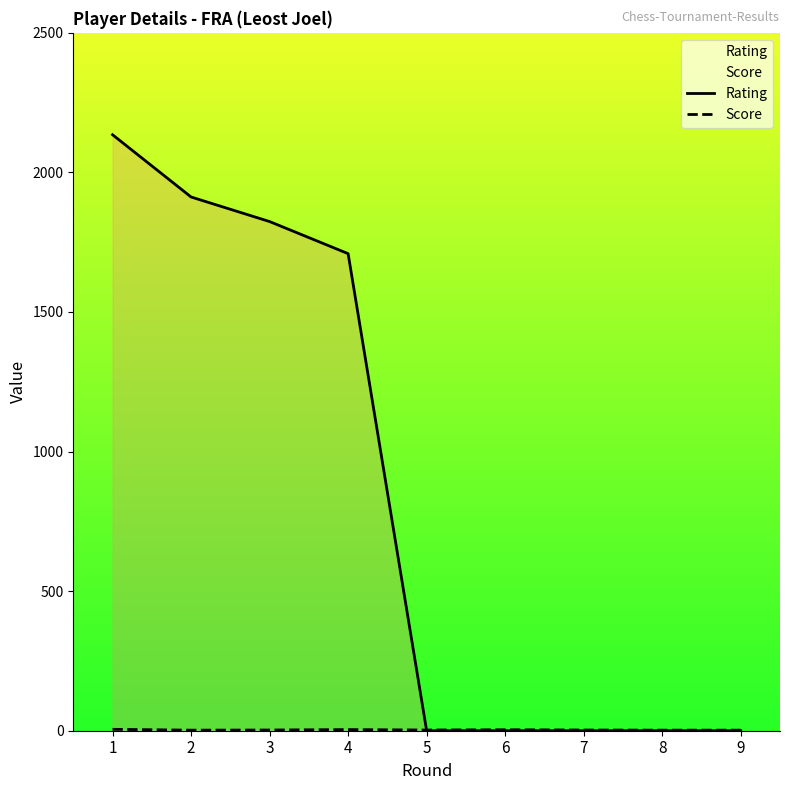

Does the chart have visible grid lines?

No